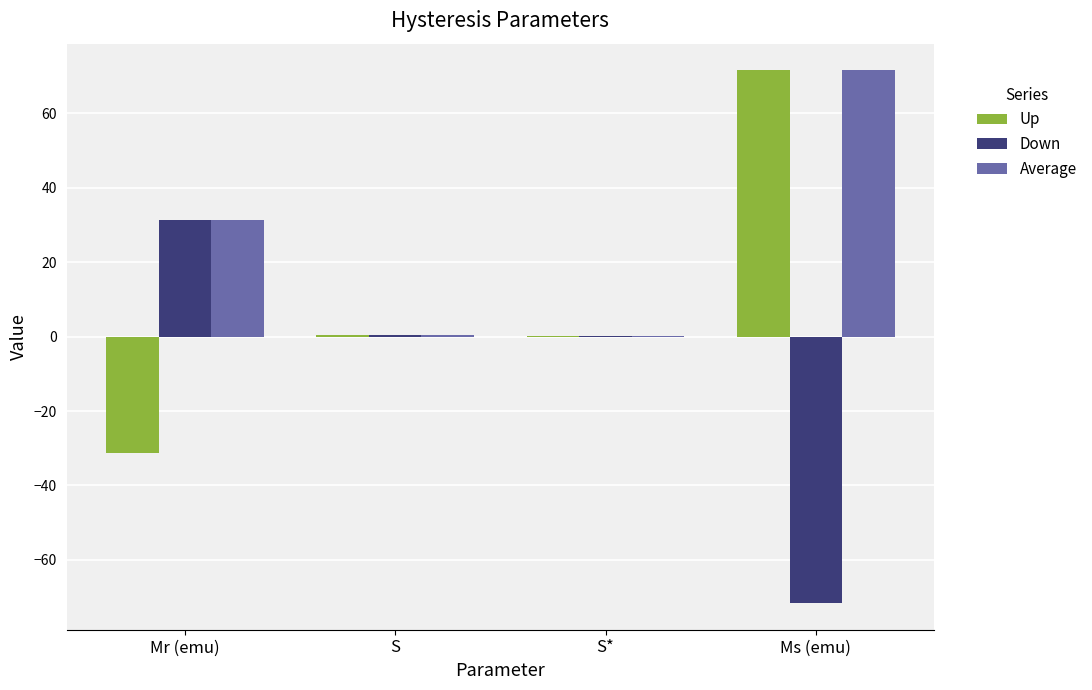

What is the sum of all Down values?

-39.7